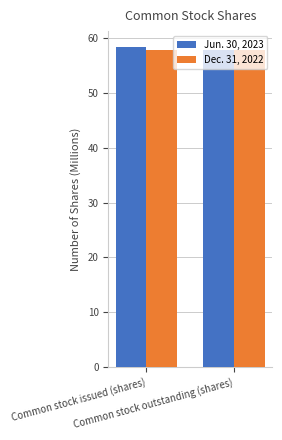

List the series in order of their peak value, highest first.

Jun. 30, 2023, Dec. 31, 2022